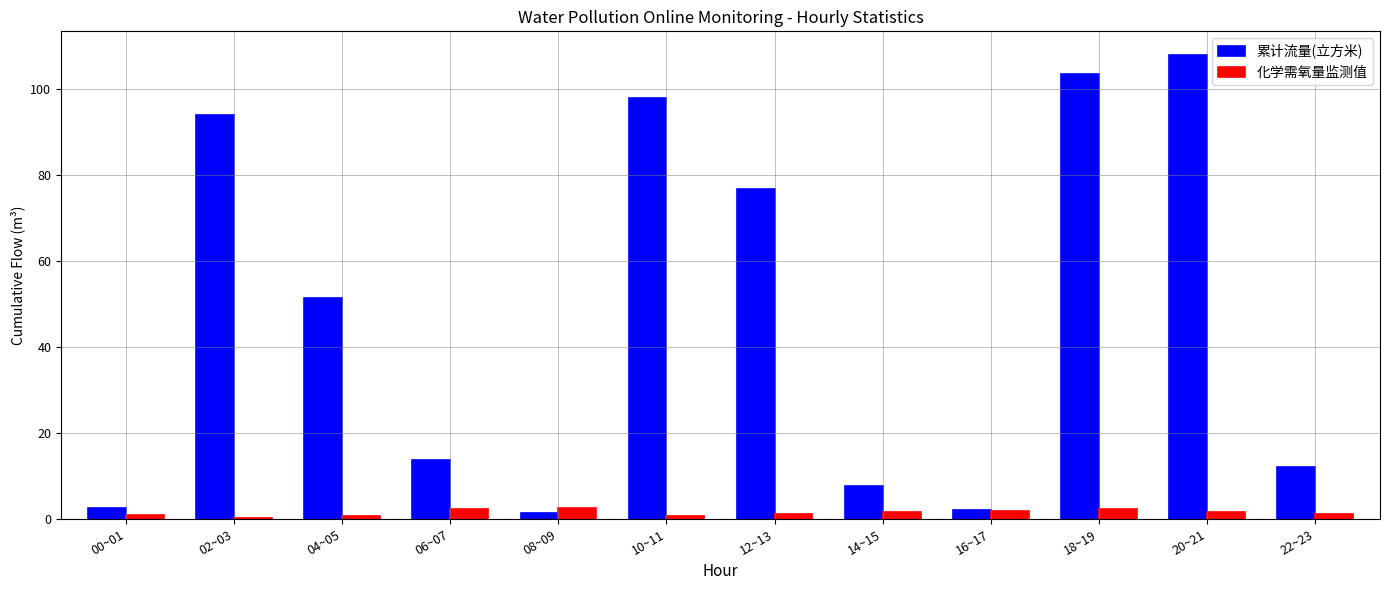

How many groups of bars are there?

12